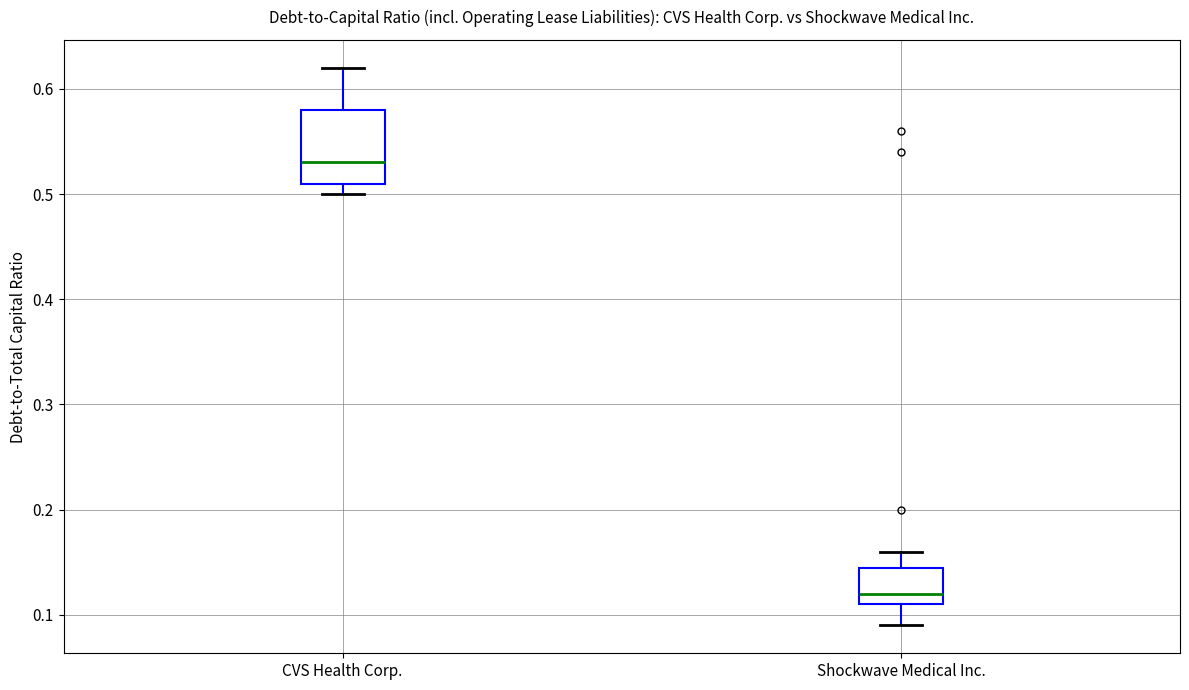

Reading left to right, read every box against the y-axis: the position of its median line, the range the box covers, and the ends of its whiskers. The values are not printed on the chart, so give them approximately, as read against the axis.

CVS Health Corp.: median 0.53, box 0.51 to 0.58, whiskers 0.50 to 0.62
Shockwave Medical Inc.: median 0.12, box 0.11 to 0.15, whiskers 0.09 to 0.16